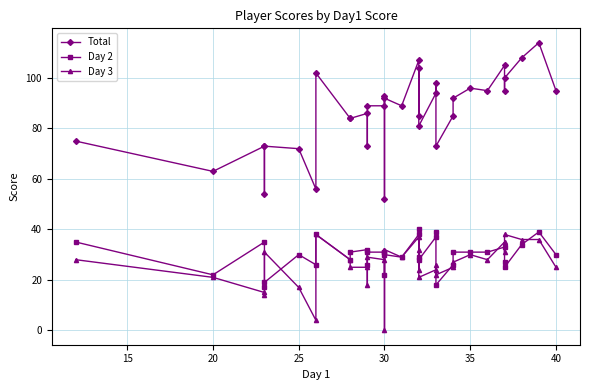

What is the sum of all Day 3 values?

911